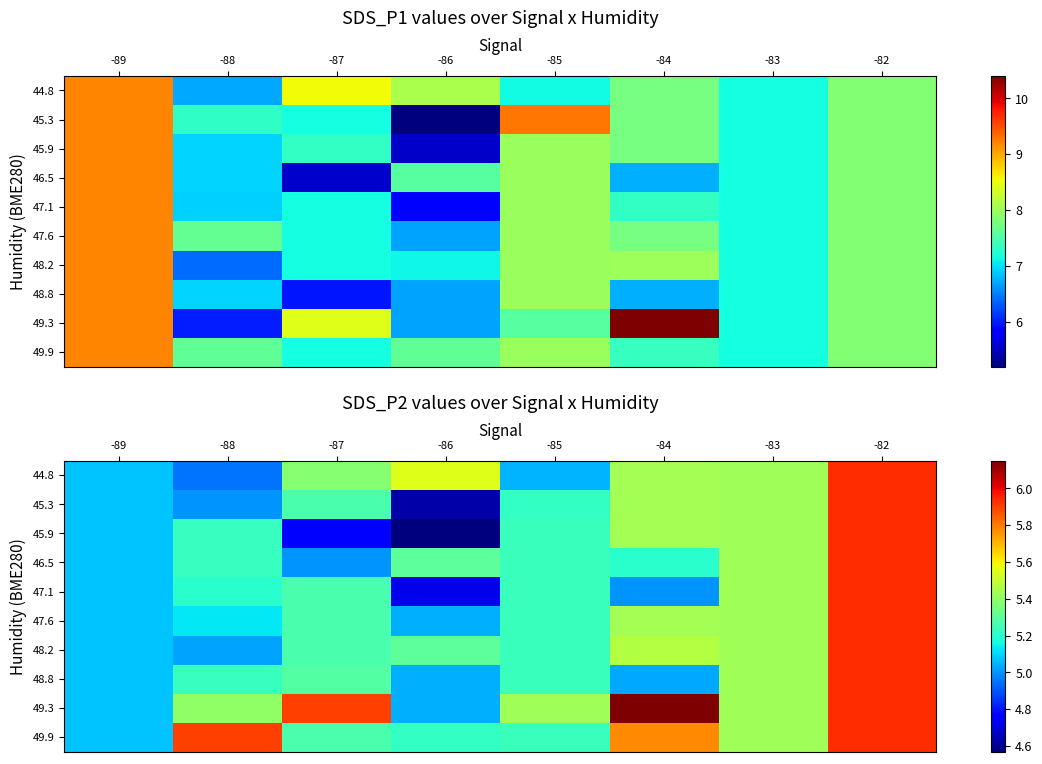

Read the 47.1 value at -89.

5.1